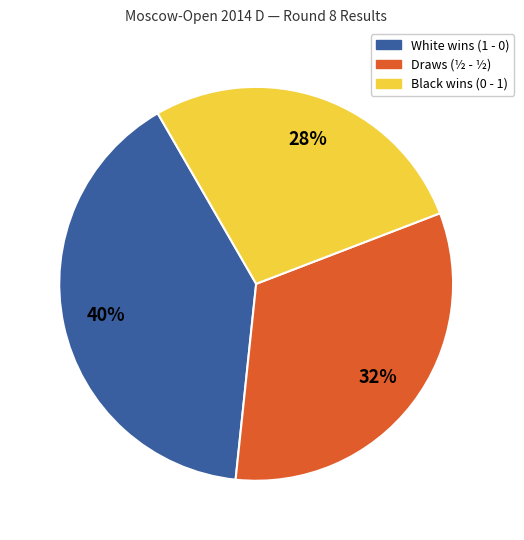

To the nearest percent, what is the average slice percentage?

33%